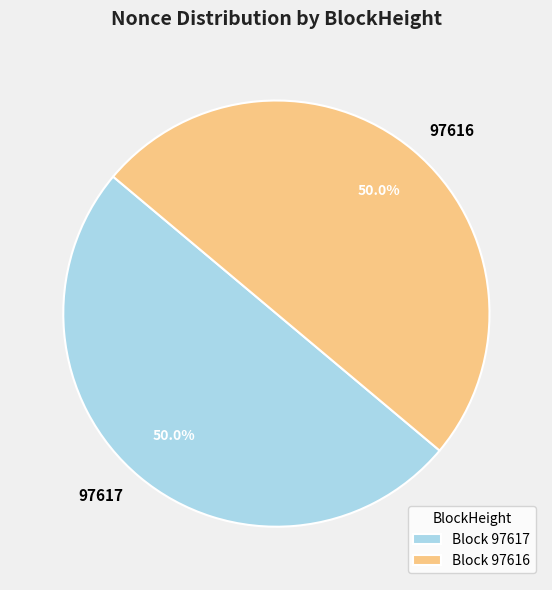

To the nearest percent, what portion does 97617 represent?

50%